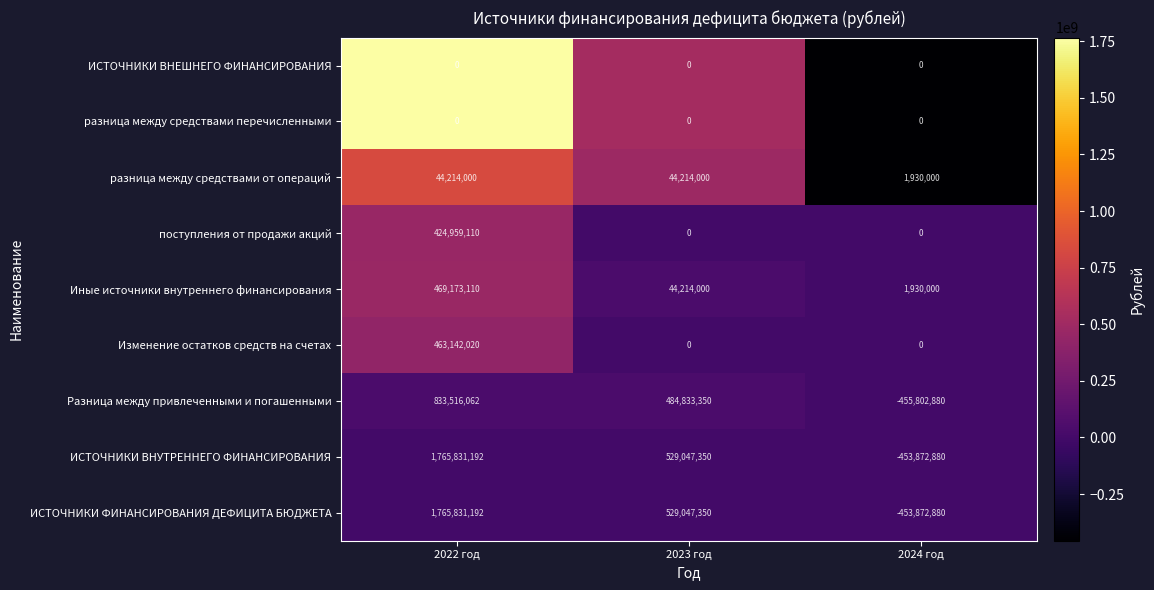

Read the ИСТОЧНИКИ ФИНАНСИРОВАНИЯ ДЕФИЦИТА БЮДЖЕТА value at 2023 год.

529047350